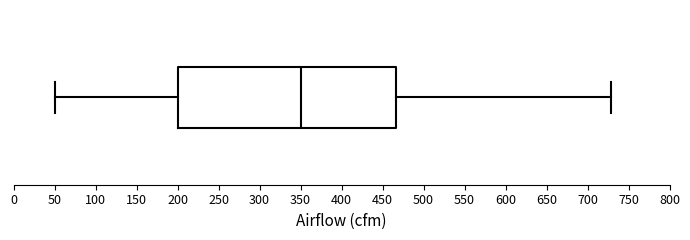

Read this box plot against the x-axis: the position of the median line, the range covered by the box, and the ends of both whiskers. The values are not printed on the chart, so give them approximately, as read against the axis.

median 350, box 200 to 465, whiskers 50 to 730